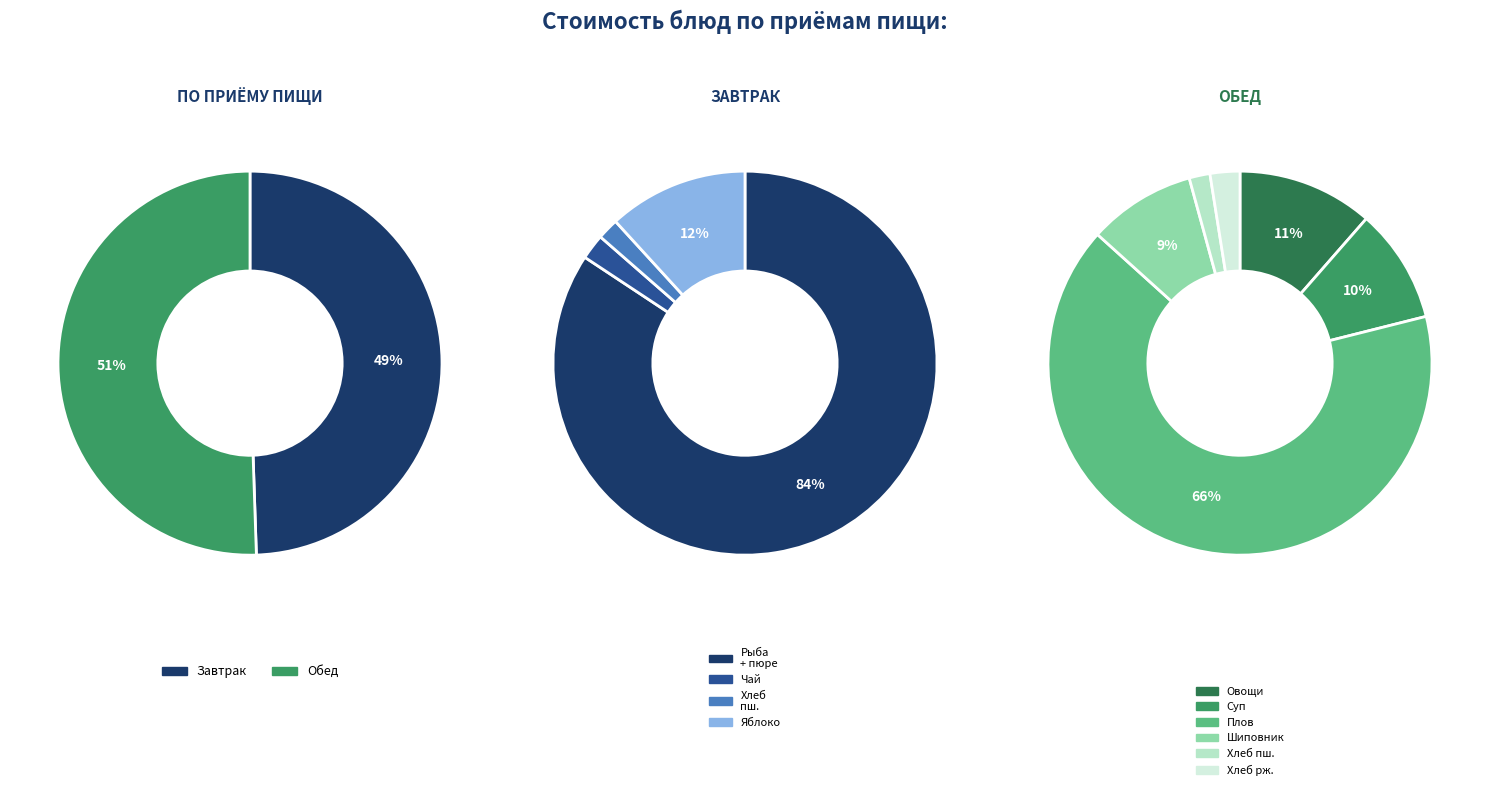

Which category has the smallest portion of the pie?

Хлеб пшеничный (завтрак)